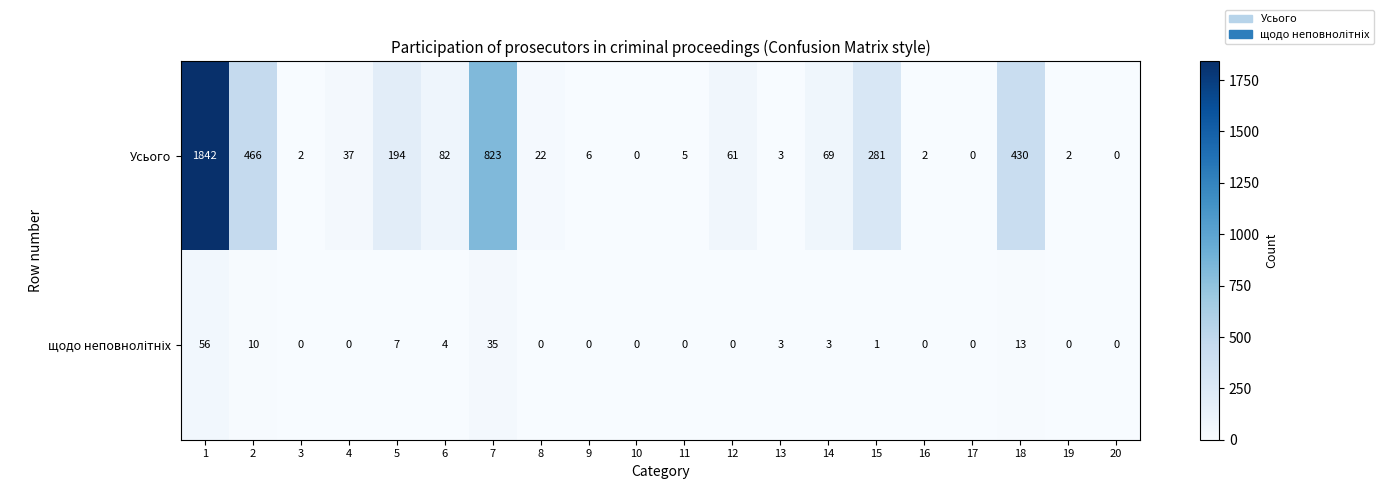

How many series are shown in this chart?

2